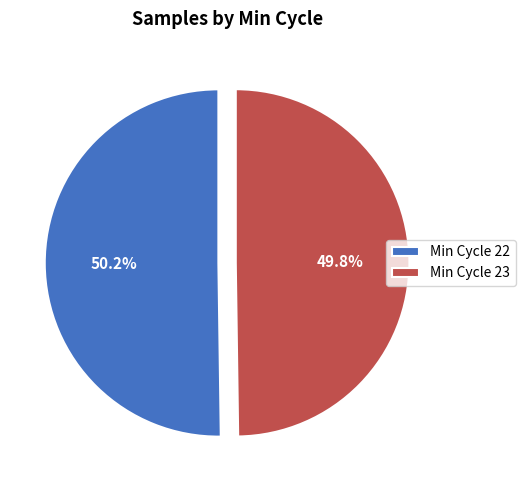

Do Min Cycle 22 and Min Cycle 23 together represent more than half of the pie?

Yes